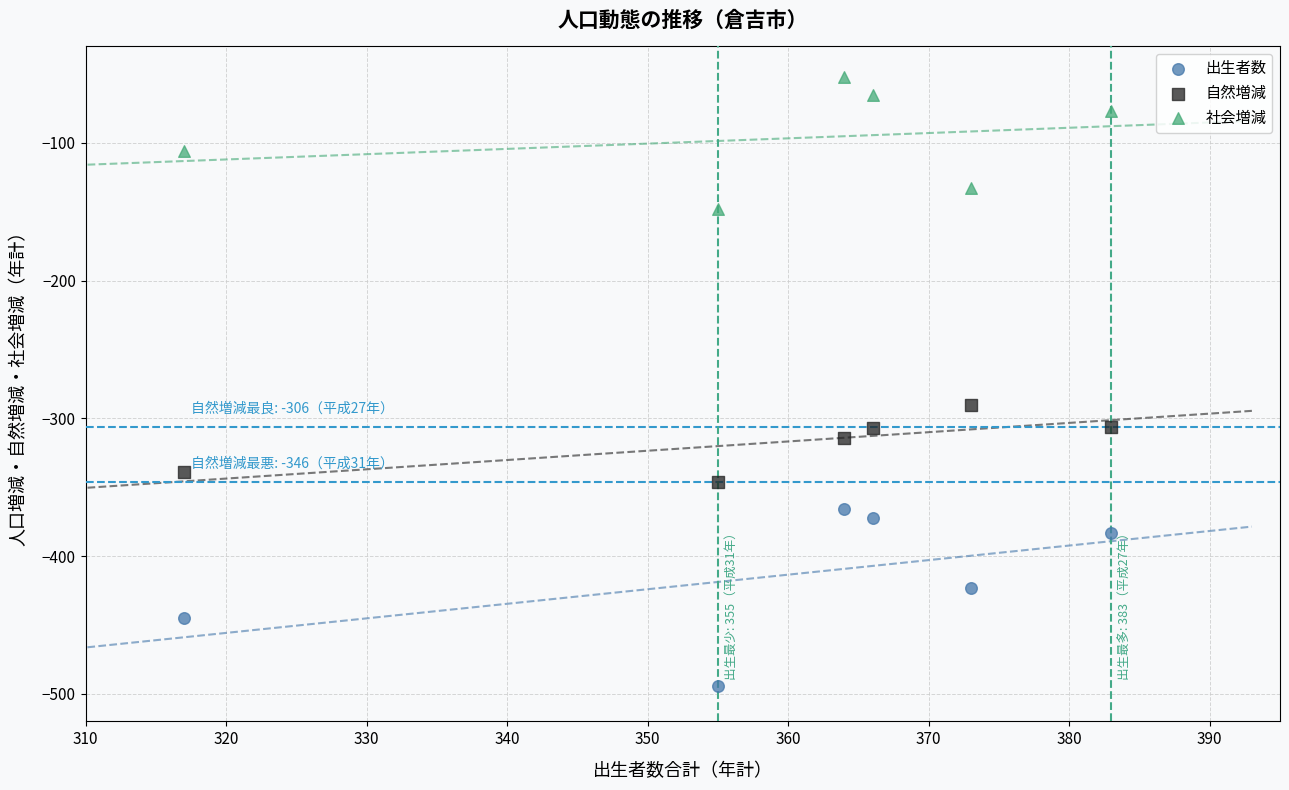

What are all the series names shown in the legend?

出生者数, 自然増減, 社会増減